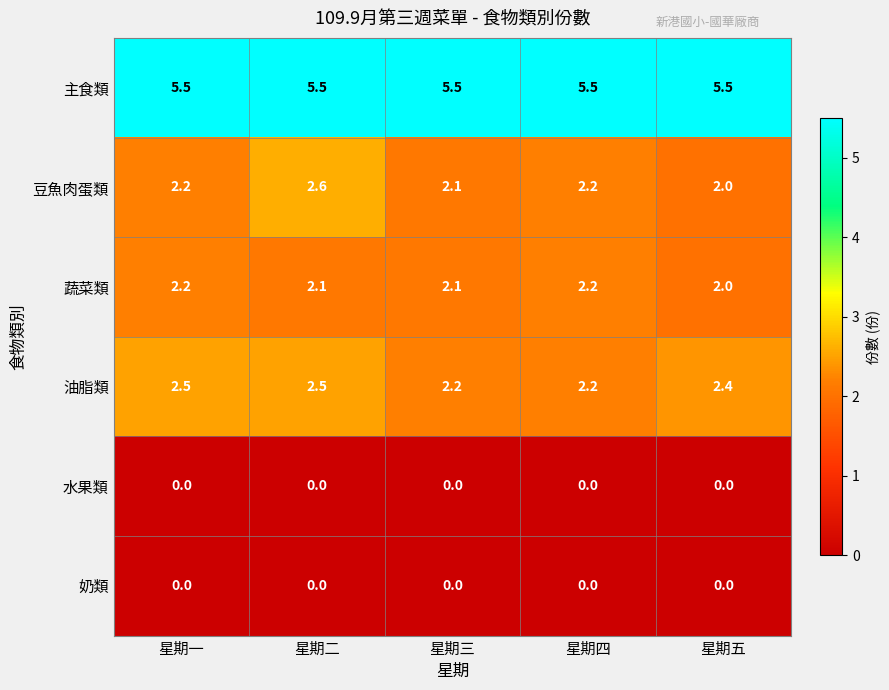

Which series has the largest total across all categories?

主食類